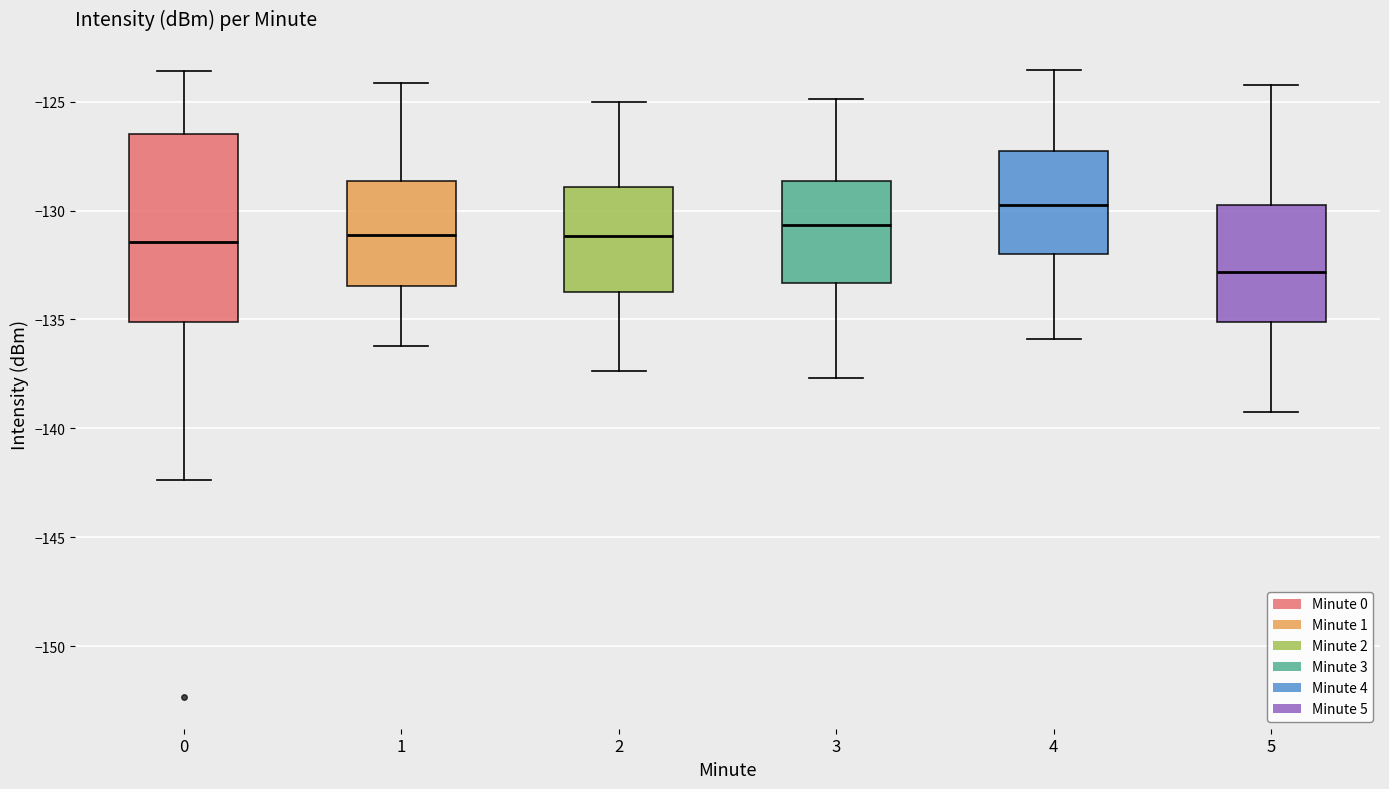

Reading left to right, read every box against the y-axis: the position of its median line, the range the box covers, and the ends of its whiskers. The values are not printed on the chart, so give them approximately, as read against the axis.

0: median -131.5, box -135.0 to -126.5, whiskers -142.5 to -123.5
1: median -131.0, box -133.5 to -128.5, whiskers -136.0 to -124.0
2: median -131.0, box -134.0 to -129.0, whiskers -137.5 to -125.0
3: median -130.5, box -133.5 to -128.5, whiskers -137.5 to -125.0
4: median -129.5, box -132.0 to -127.5, whiskers -136.0 to -123.5
5: median -133.0, box -135.0 to -129.5, whiskers -139.0 to -124.0